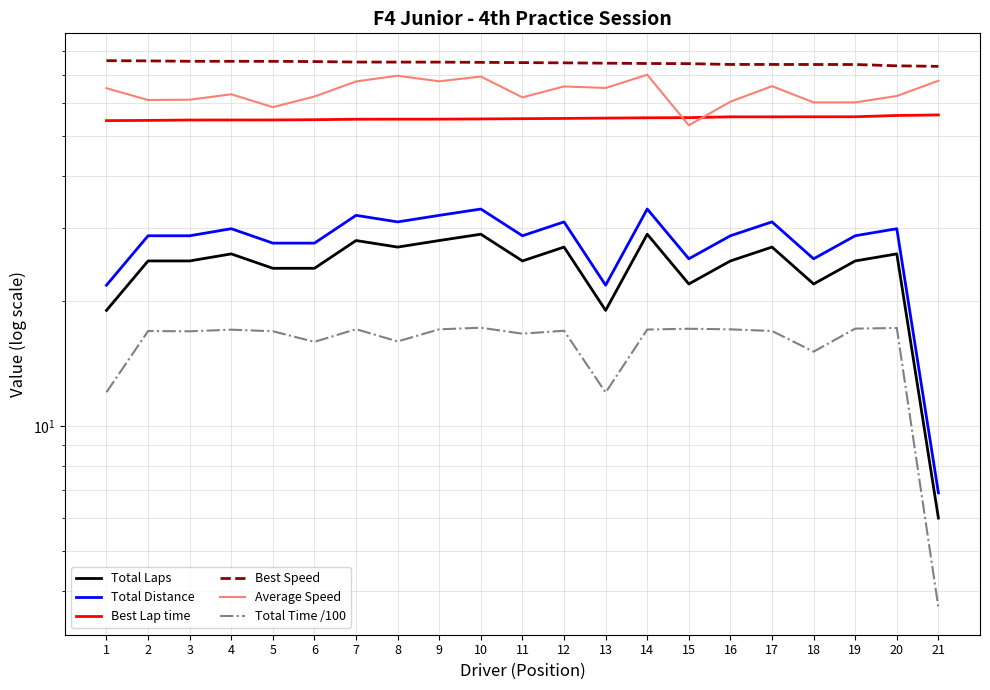

What is the difference between the highest and lowest values at 1?

63.9